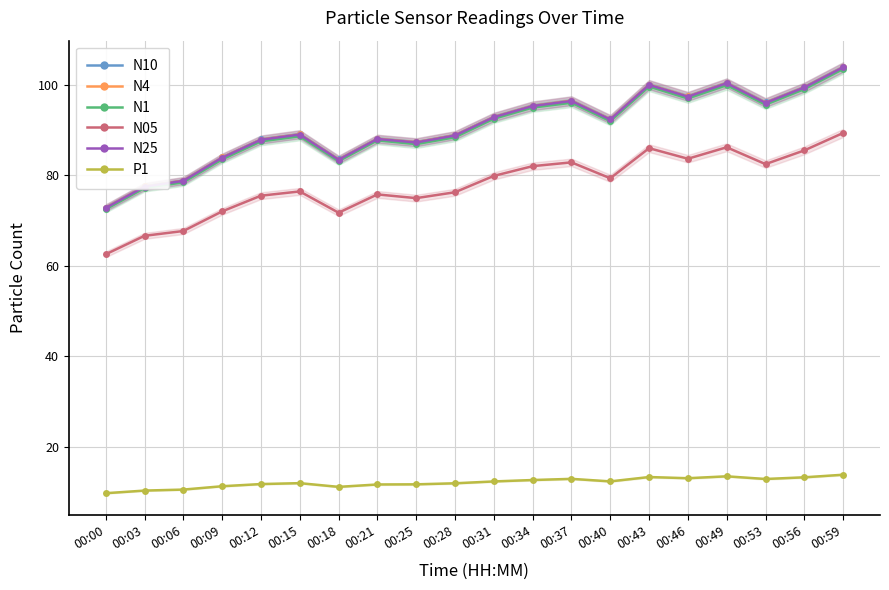

True or false: N25 and P1 cross at least once.

False